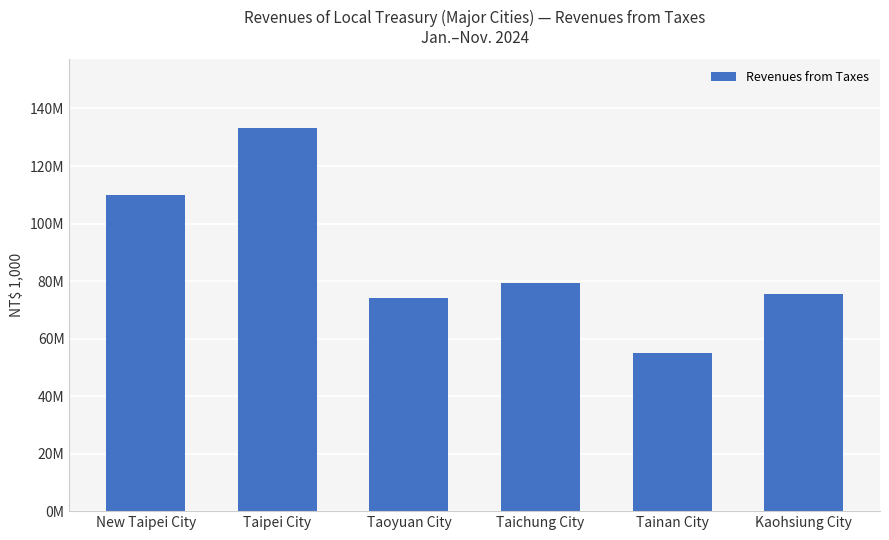

Which category has the lowest value across all series?

Tainan City